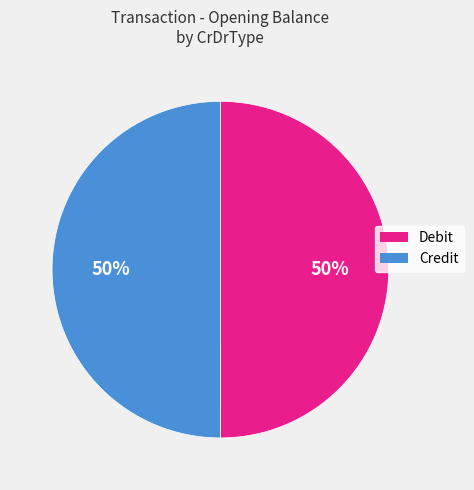

Combined, do Credit and Debit account for over 50%?

Yes